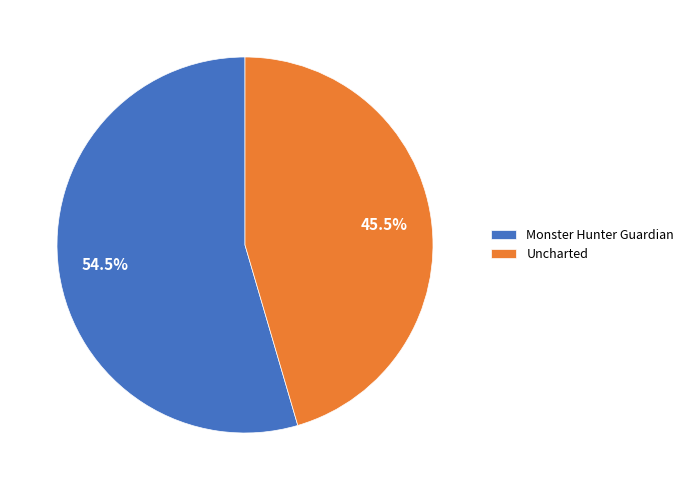

Is there any slice that represents more than half of the pie?

Yes